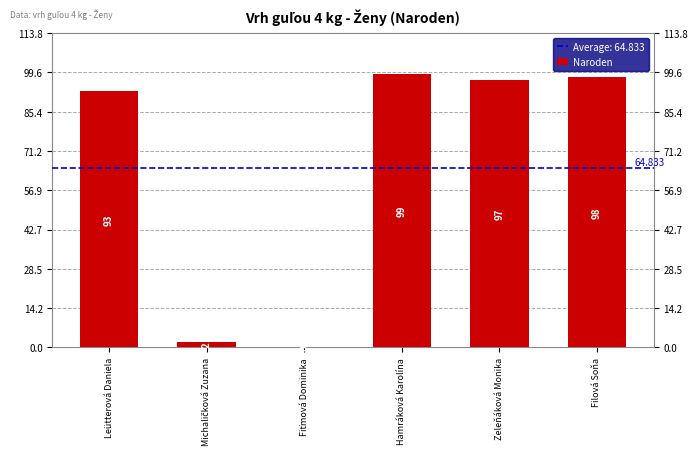

At which label is the value closest to 49?

Leütterová Daniela